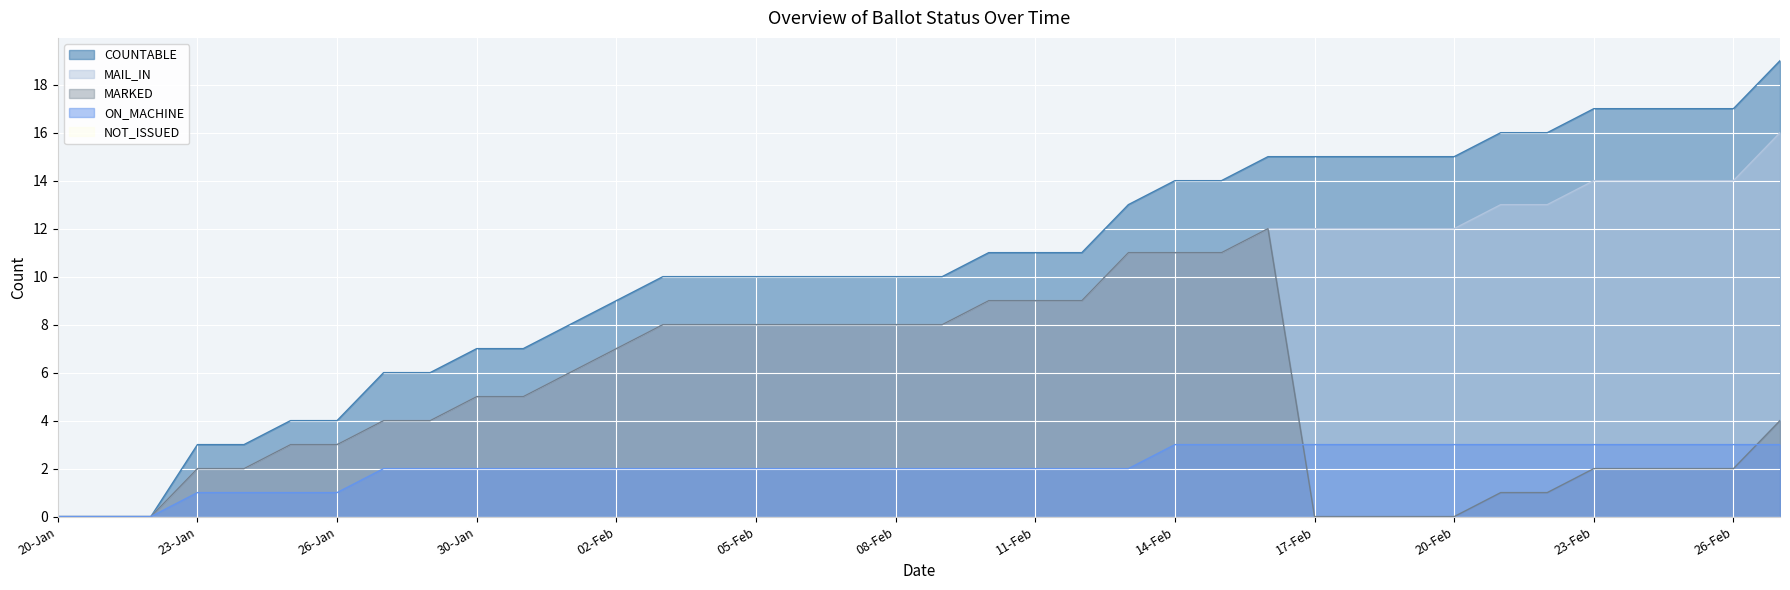

How many data points in COUNTABLE are less than 10?

13